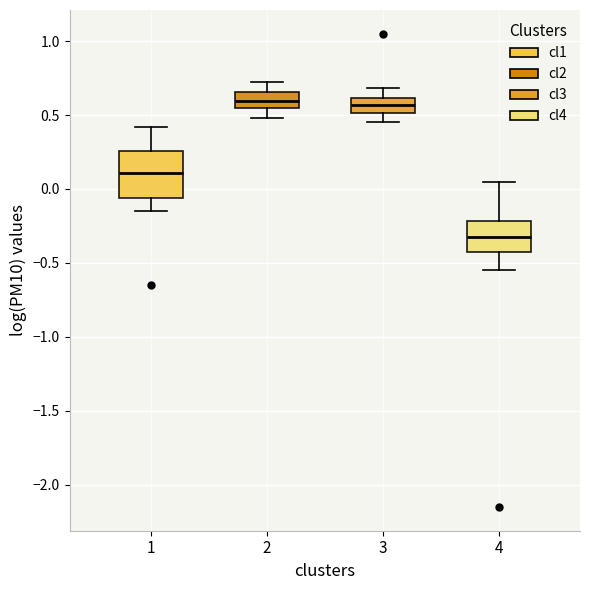

Reading left to right, read every box against the y-axis: the position of its median line, the range the box covers, and the ends of its whiskers. The values are not printed on the chart, so give them approximately, as read against the axis.

1: median 0.10, box -0.05 to 0.25, whiskers -0.15 to 0.40
2: median 0.60, box 0.55 to 0.65, whiskers 0.50 to 0.70
3: median 0.55, box 0.50 to 0.60, whiskers 0.45 to 0.70
4: median -0.30, box -0.45 to -0.20, whiskers -0.55 to 0.05